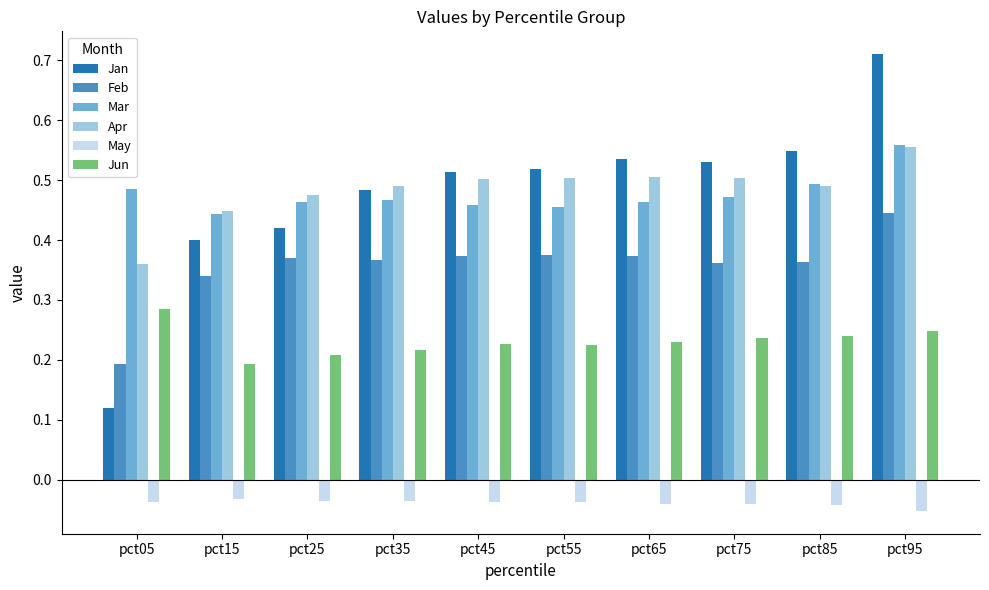

Between pct05 and pct65, which series saw the biggest shift?

Jan